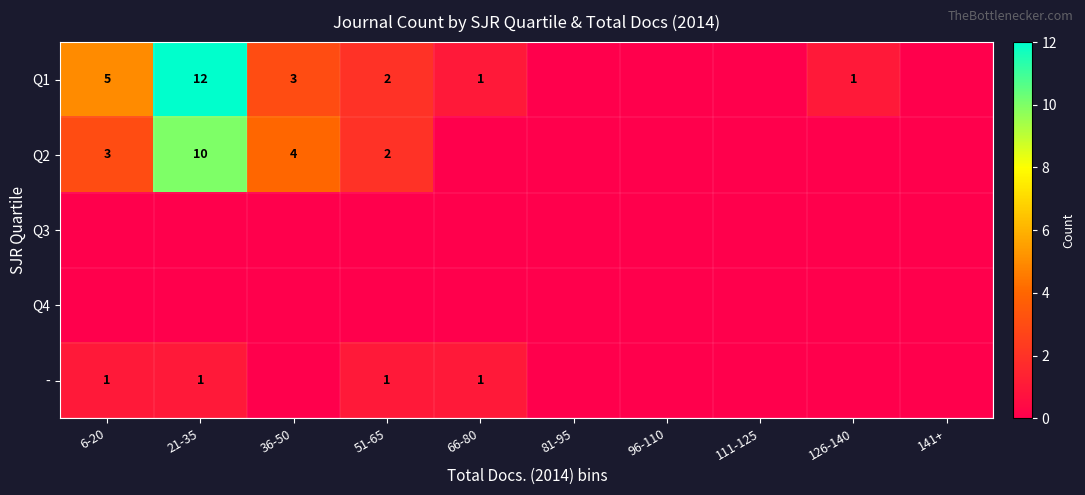

The Q1 series shows 1 at 66-80. True or false?

True